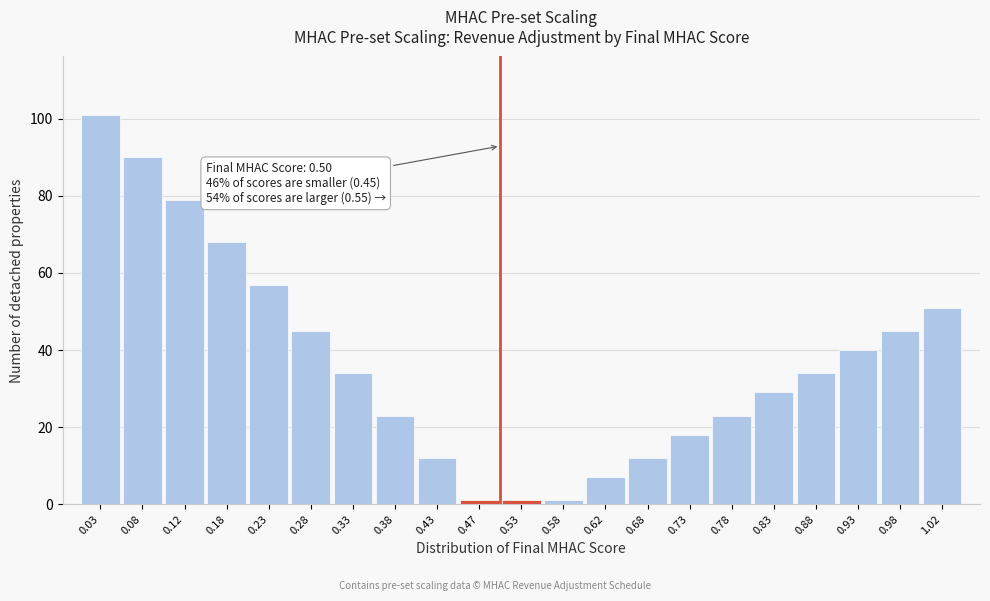

Over which range of the x-axis is the bar tallest?

0.00 to 0.05